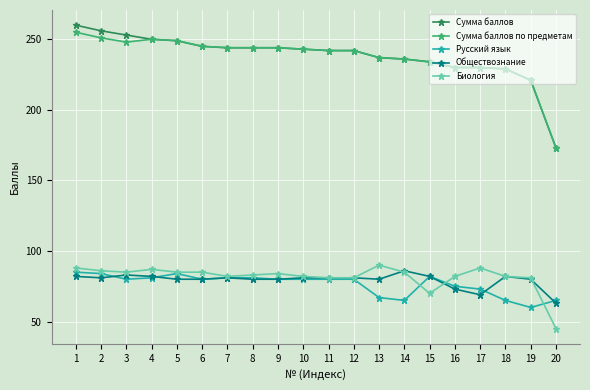

Reading left to right, extract all data points from this chart.

Сумма баллов: 260	256	253	250	249	245	244	244	244	243	242	242	237	236	234	230	230	229	221	173
Сумма баллов по предметам: 255	251	248	250	249	245	244	244	244	243	242	242	237	236	234	230	230	229	221	173
Русский язык: 85	84	80	81	84	80	81	81	80	80	80	80	67	65	82	75	73	65	60	65
Обществознание: 82	81	83	82	80	80	81	80	80	81	81	81	80	86	82	73	69	82	80	63
Биология: 88	86	85	87	85	85	82	83	84	82	81	81	90	85	70	82	88	82	81	45